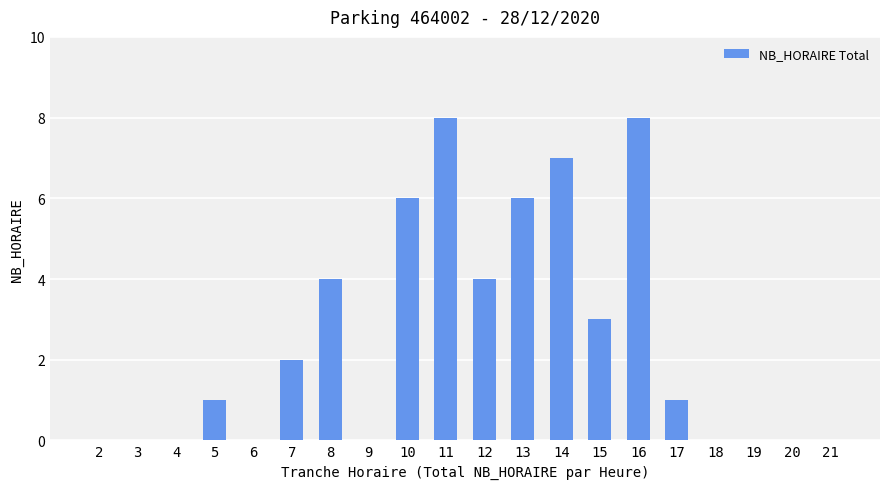

Reading left to right, what are all the values shown in this chart?

2=0	3=0	4=0	5=1	6=0	7=2	8=4	9=0	10=6	11=8	12=4	13=6	14=7	15=3	16=8	17=1	18=0	19=0	20=0	21=0